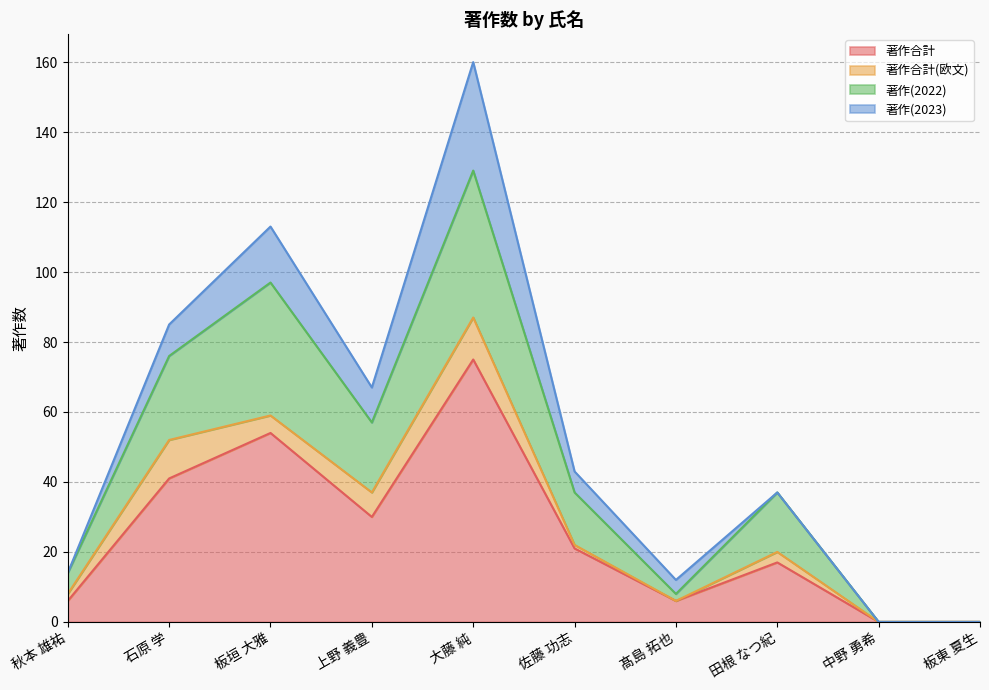

The 著作合計 series shows 6 at 髙島 拓也. True or false?

True